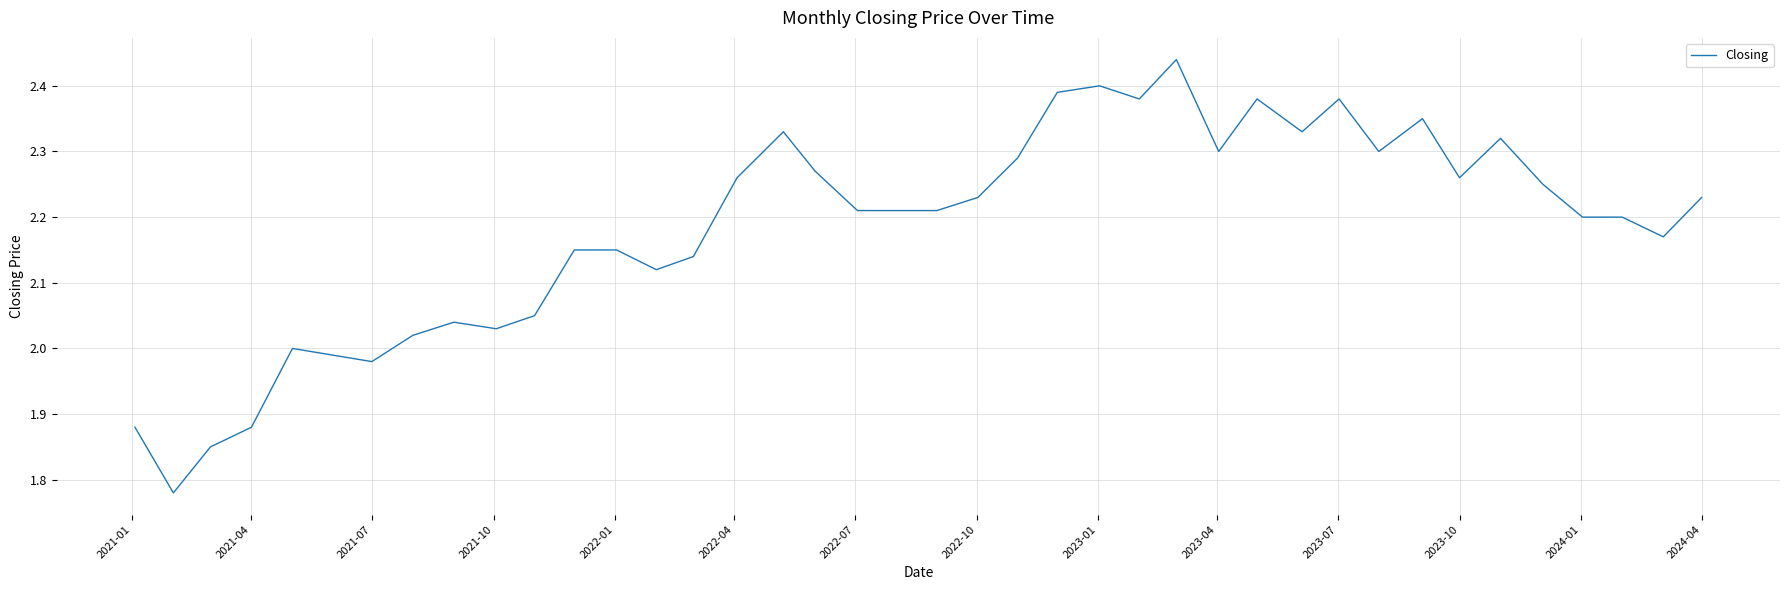

What is the difference between the maximum and minimum values?

0.7